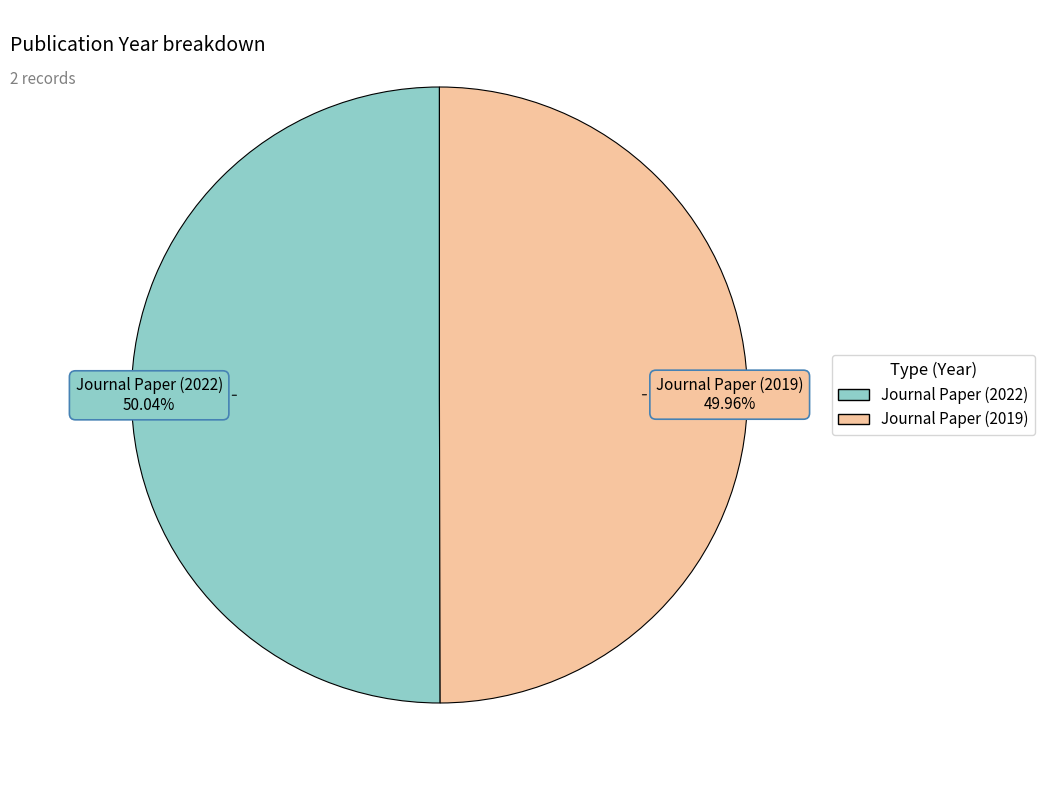

How many slices are in this pie chart?

2